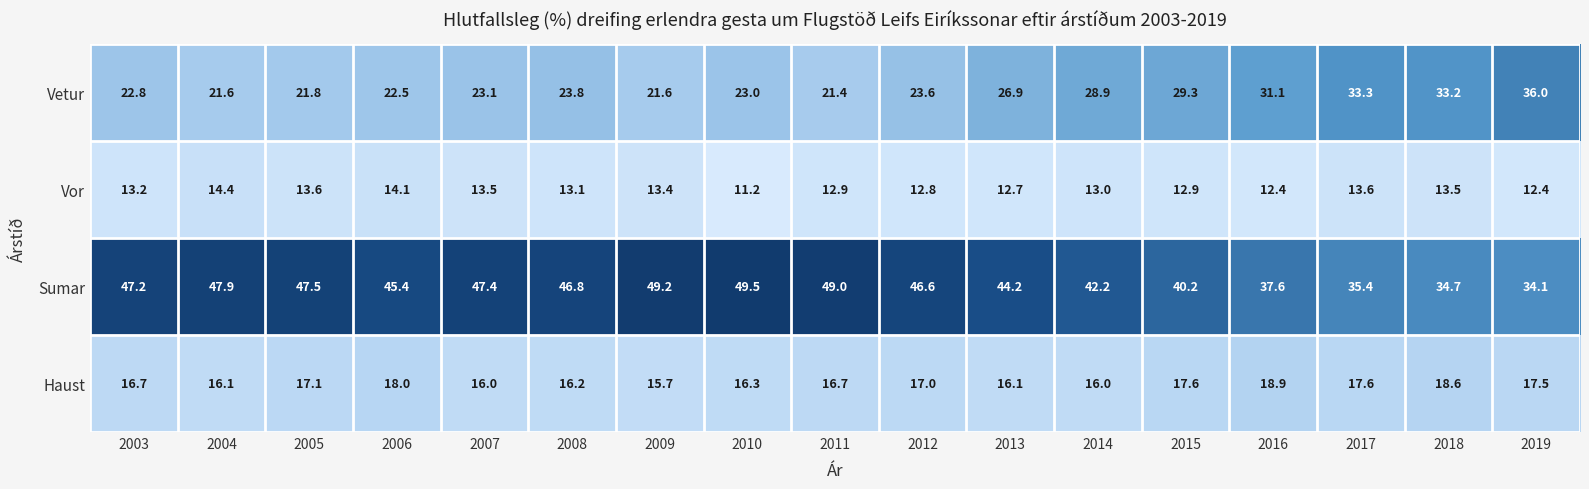

What is the sum of all Haust values?

288.1